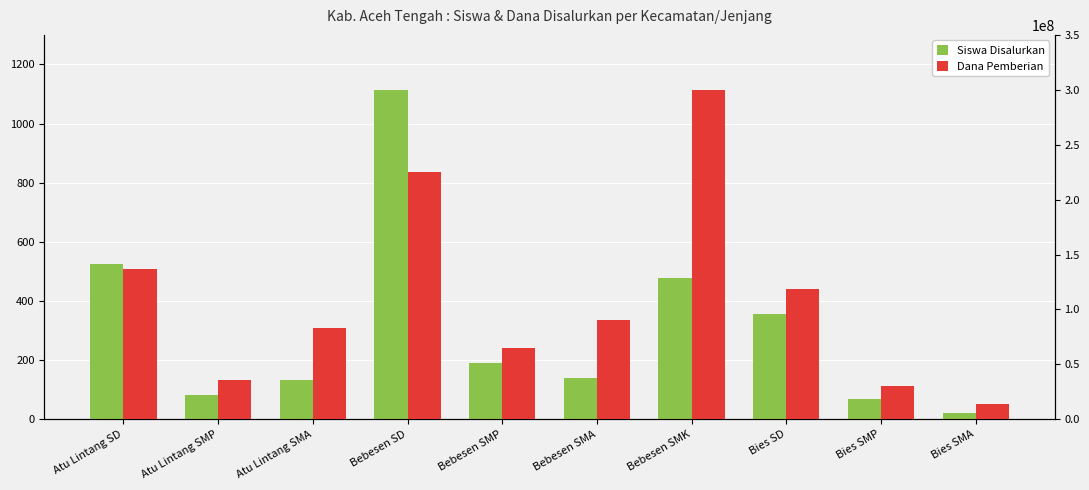

What is the value of the Siswa Disalurkan bar at the 3rd from the left?

132